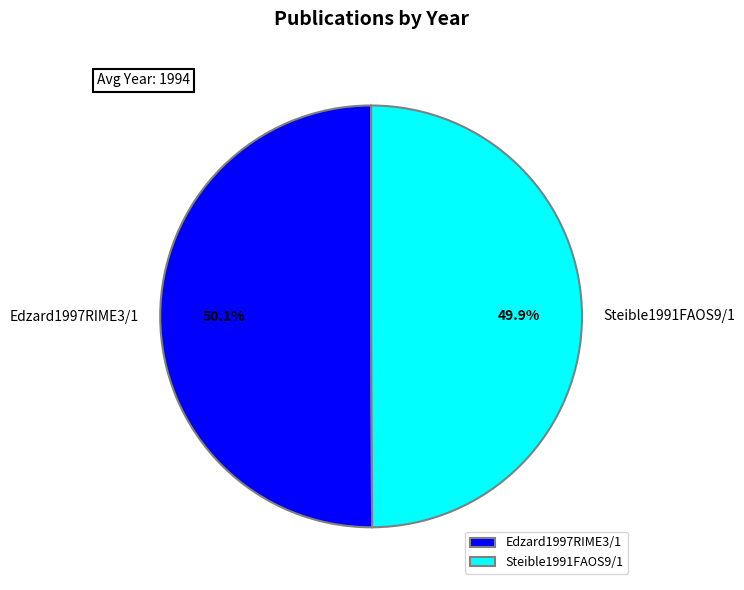

To the nearest percent, what portion does Steible1991FAOS9/1 represent?

50%